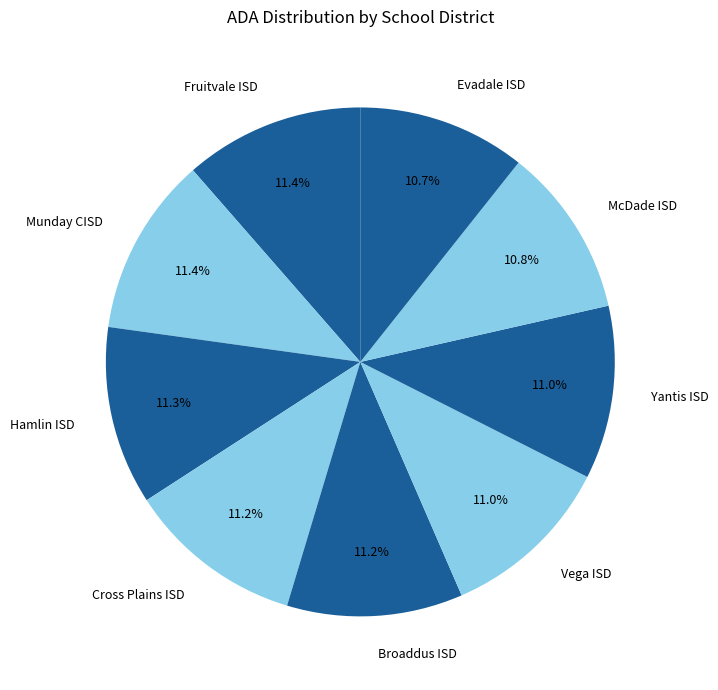

Combined, what portion of the pie is Hamlin ISD and Evadale ISD?

22.0%